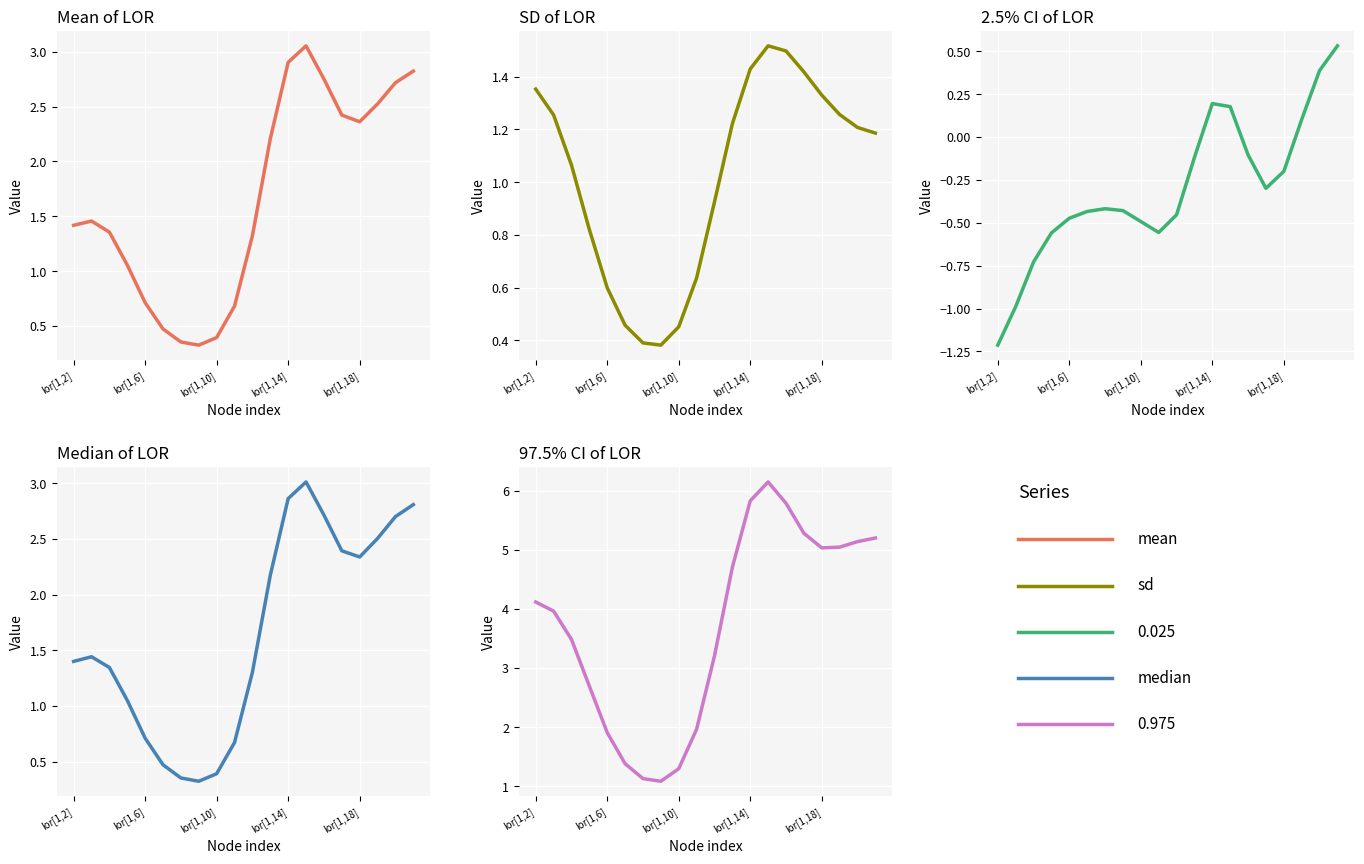

What is the average value of the mean series?

1.7